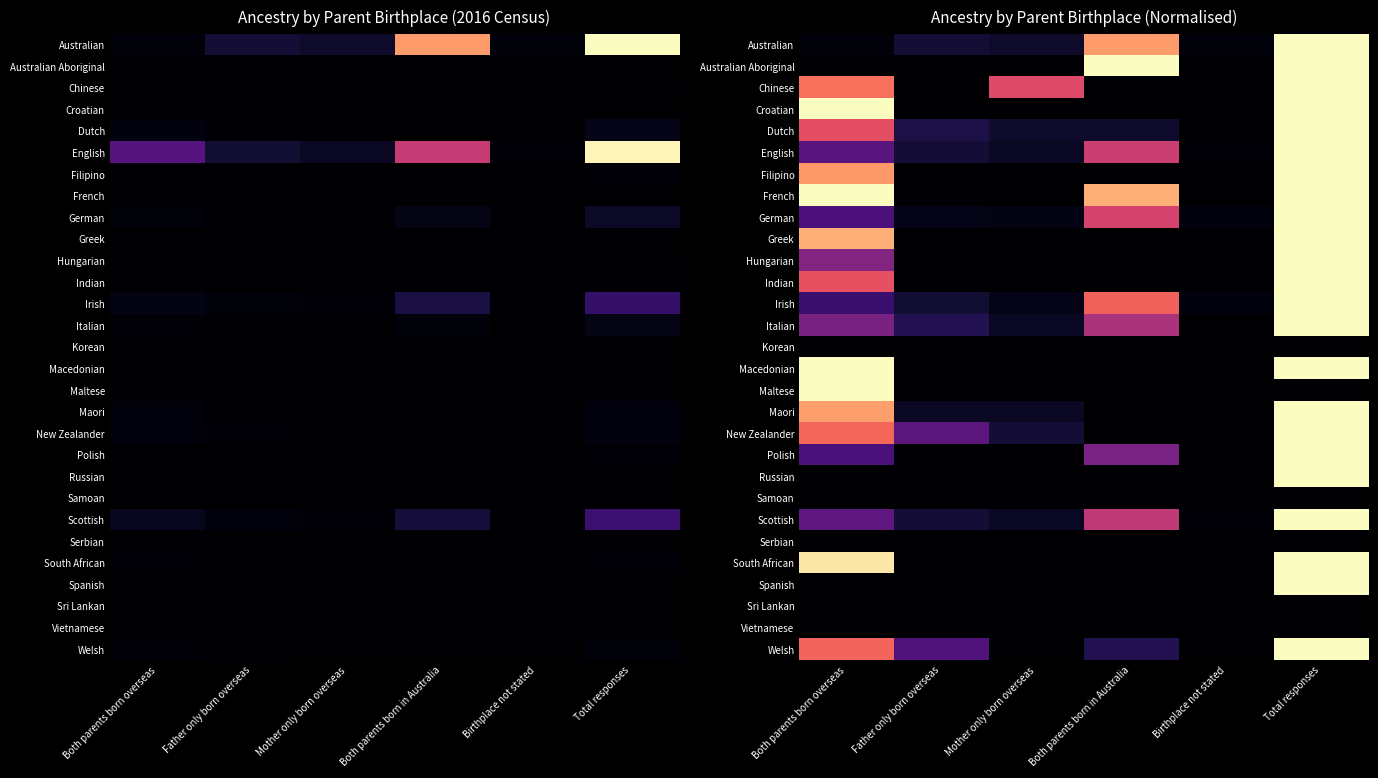

What is the maximum value for South African?

1.0